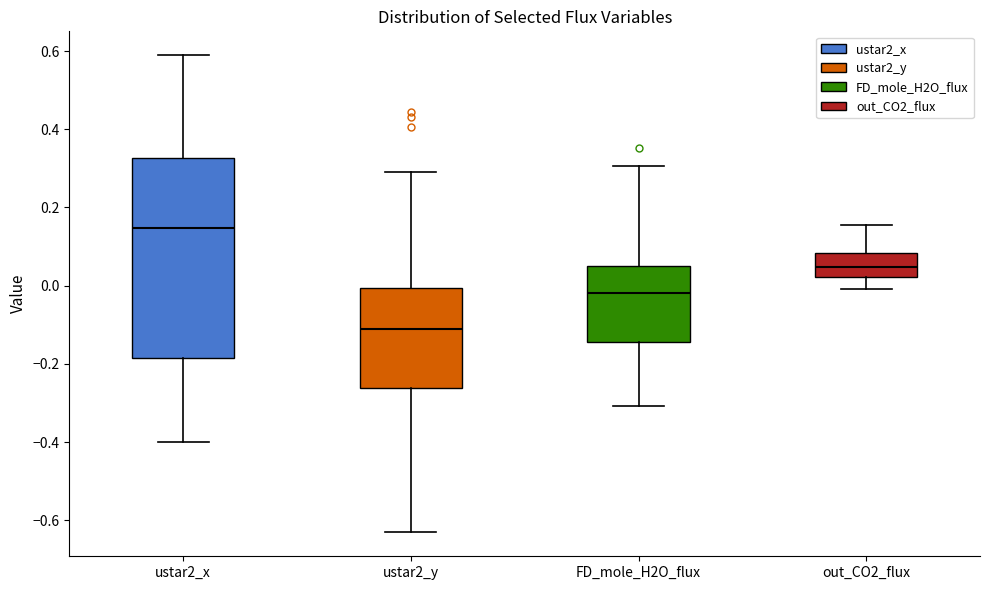

Reading left to right, read every box against the y-axis: the position of its median line, the range the box covers, and the ends of its whiskers. The values are not printed on the chart, so give them approximately, as read against the axis.

ustar2_x: median 0.14, box -0.18 to 0.32, whiskers -0.40 to 0.58
ustar2_y: median -0.10, box -0.26 to 0.00, whiskers -0.64 to 0.30
FD_mole_H2O_flux: median -0.02, box -0.14 to 0.06, whiskers -0.30 to 0.30
out_CO2_flux: median 0.04, box 0.02 to 0.08, whiskers 0.00 to 0.16